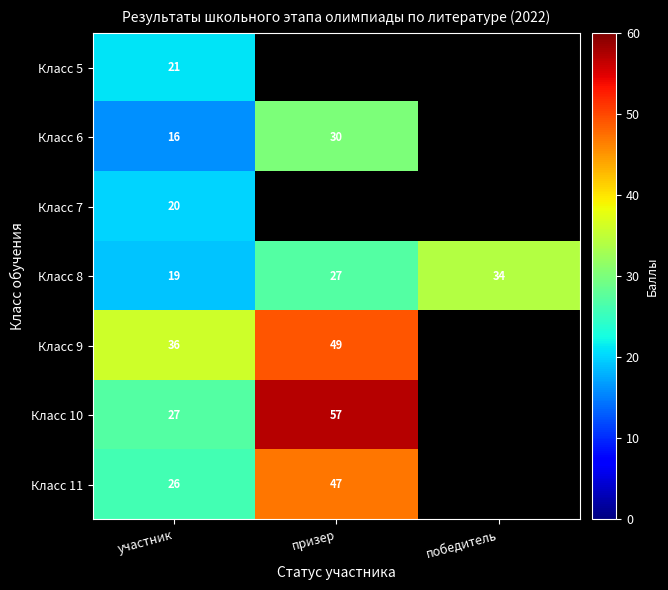

List the labels in order of Класс 8 value, smallest first.

участник, призер, победитель